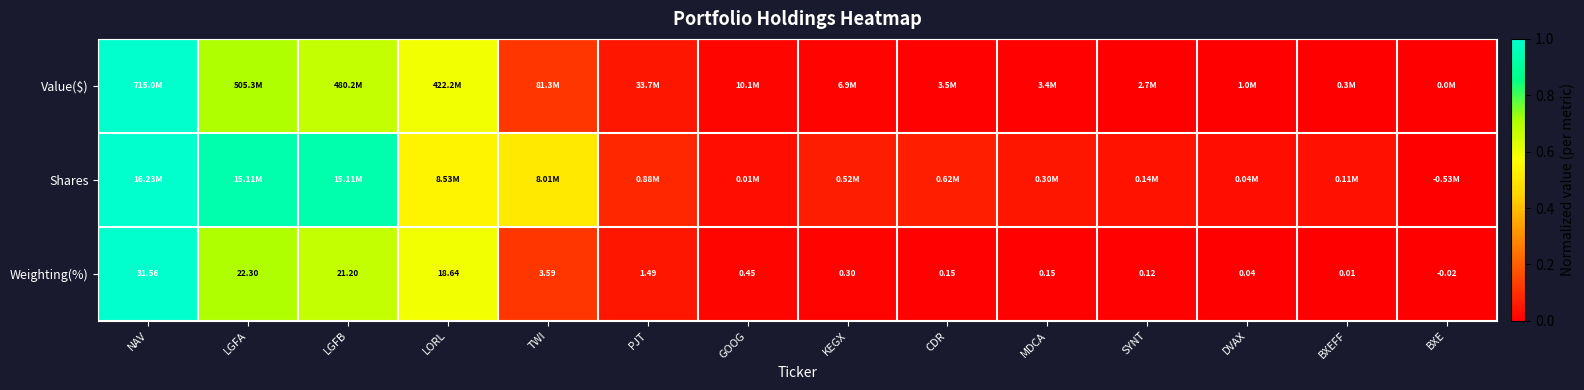

At which label is Weighting(%) closest to 15?

LORL